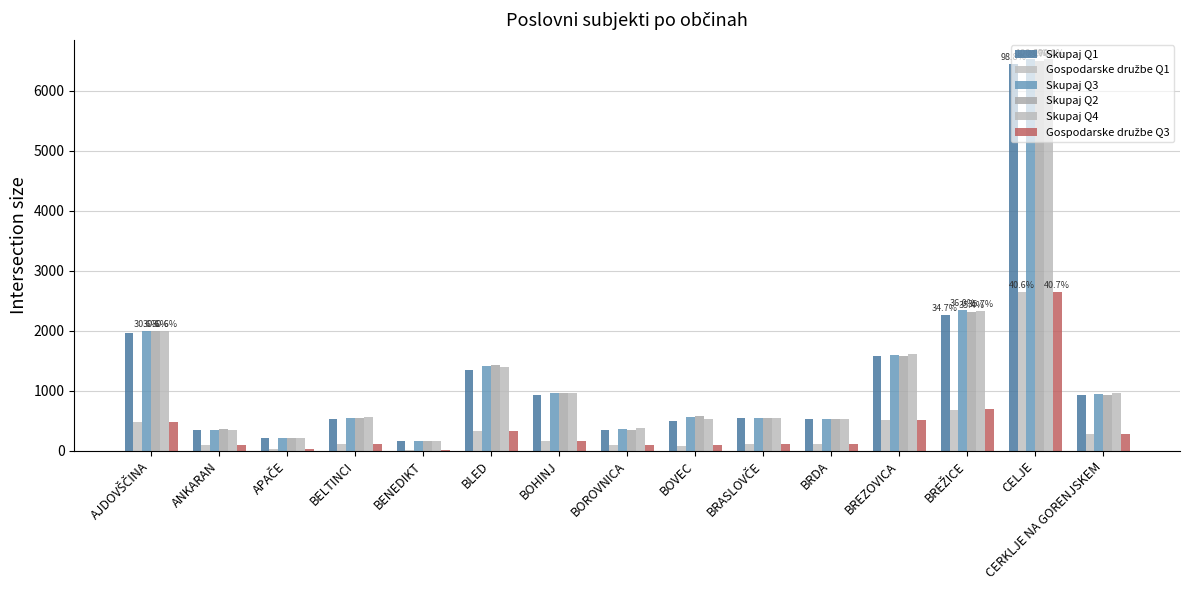

At ANKARAN, list the series in order from smallest to largest.

Gospodarske družbe Q1, Gospodarske družbe Q3, Skupaj Q1, Skupaj Q4, Skupaj Q3, Skupaj Q2